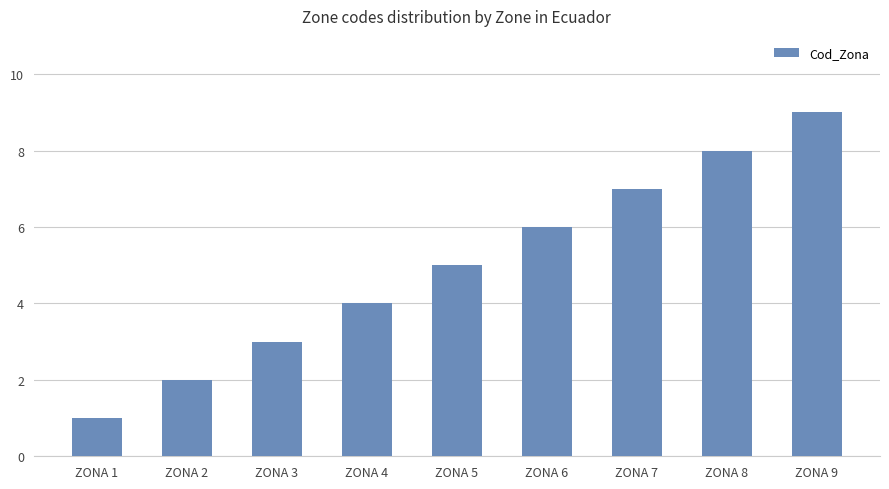

What is the change in value from ZONA 2 to ZONA 8?

+6